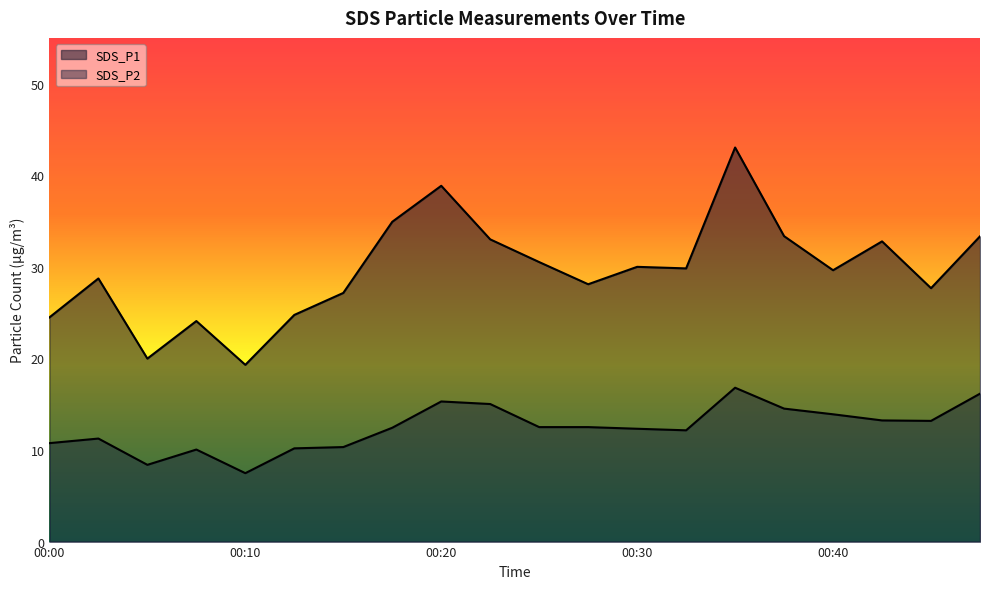

Where does the SDS_P2 series first go above 12?

00:18